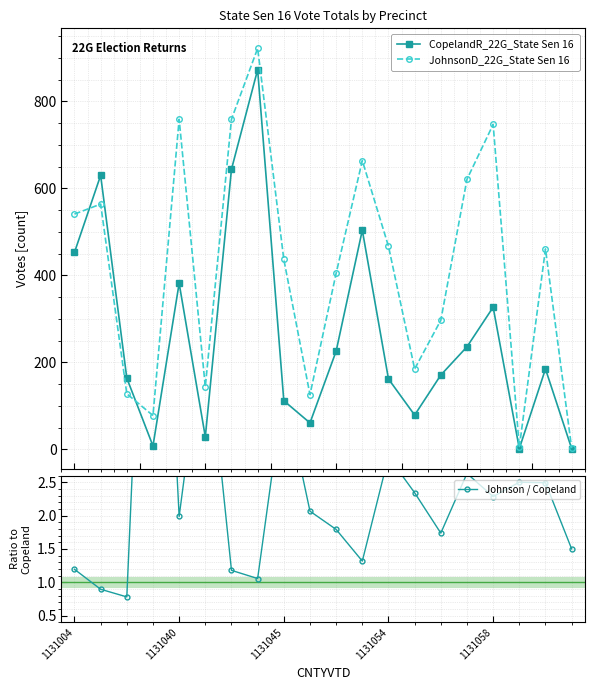

What is the difference between the maximum and minimum values in the JohnsonD_22G_State Sen 16 series?

919